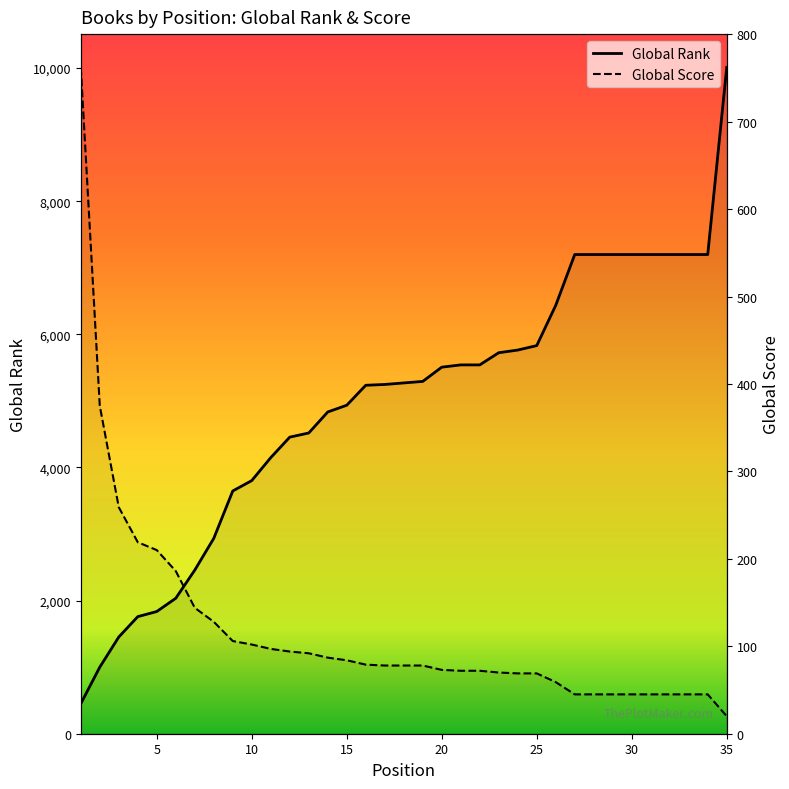

What are all the series names shown in the legend?

Global Rank, Global Score